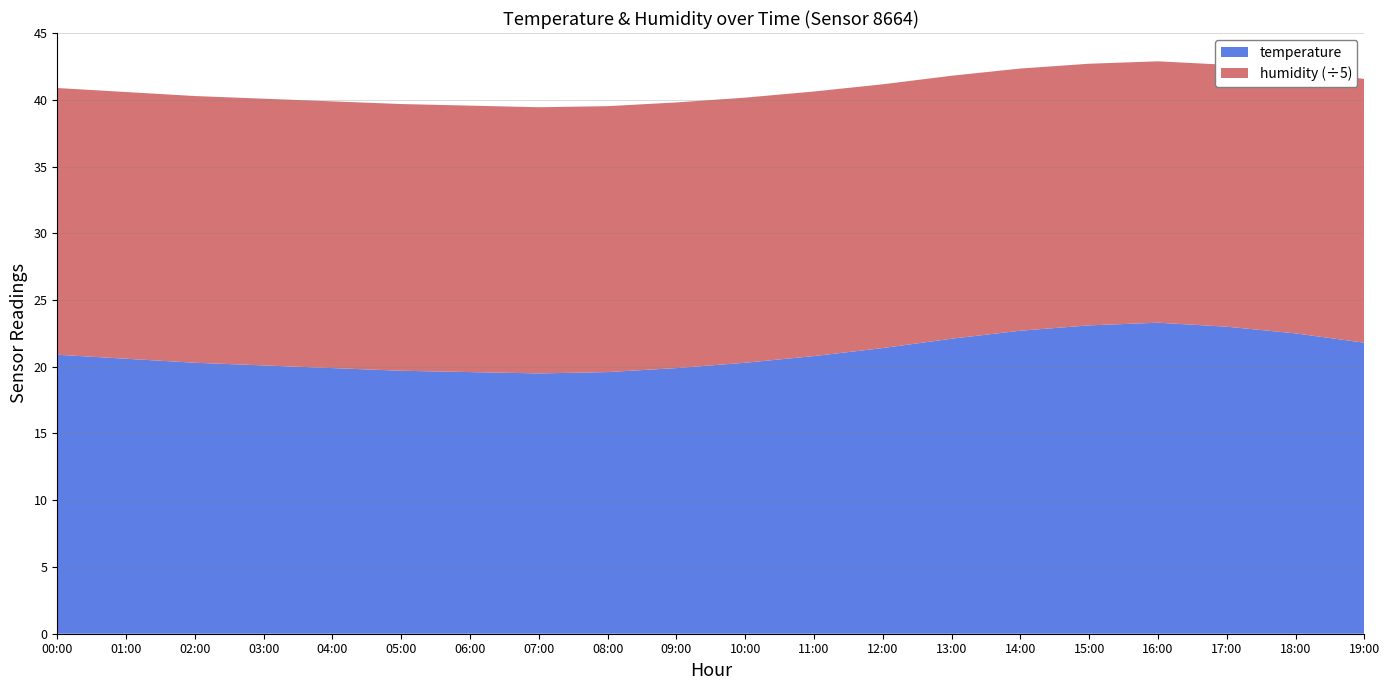

Reading left to right, list all the values displayed in this chart.

temperature: 20.9	20.6	20.3	20.1	19.9	19.7	19.6	19.5	19.6	19.9	20.3	20.8	21.4	22.1	22.7	23.1	23.3	23.0	22.5	21.8
humidity: 99.9	99.9	99.9	99.9	99.9	99.9	99.8	99.7	99.6	99.5	99.3	99.1	98.8	98.5	98.2	98.0	97.9	98.1	98.4	98.8